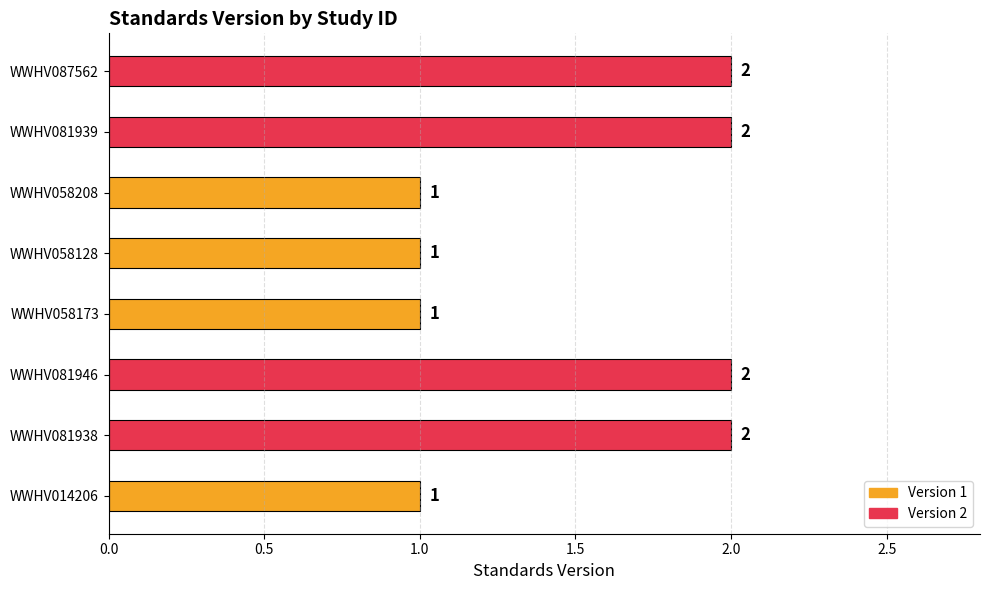

Count the values in the range 1 to 2.

8